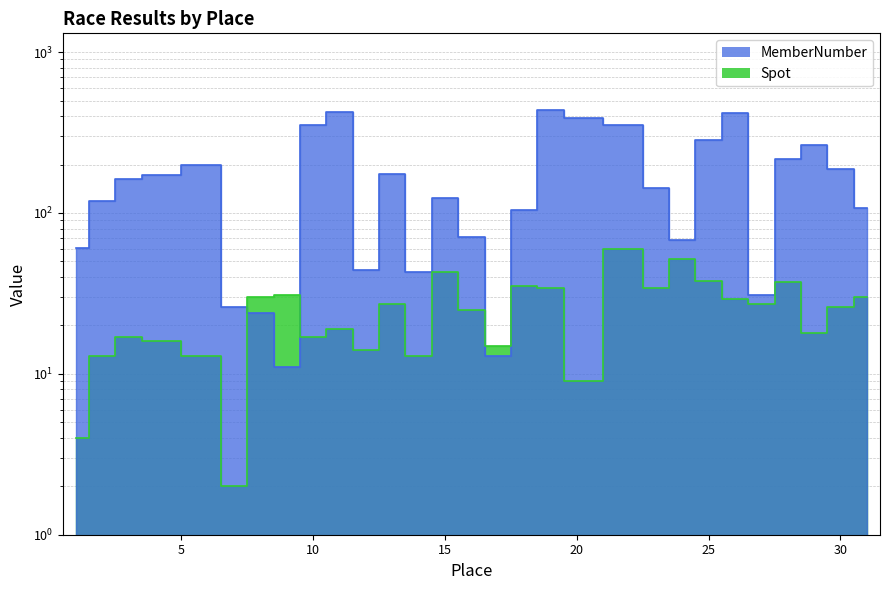

What are all the series names shown in the legend?

MemberNumber, Spot